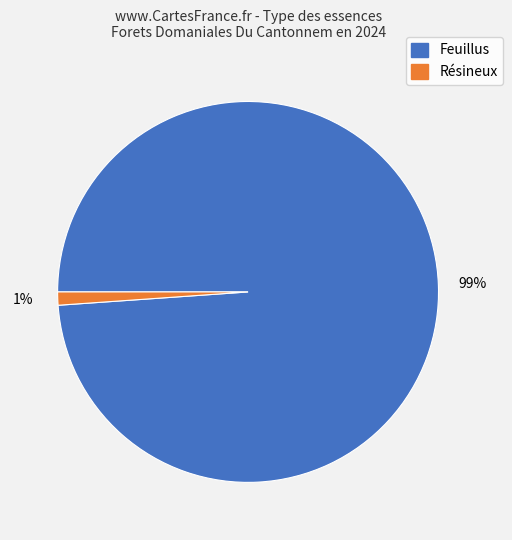

To the nearest percent, what is the difference between the largest and smallest slice percentages?

98%